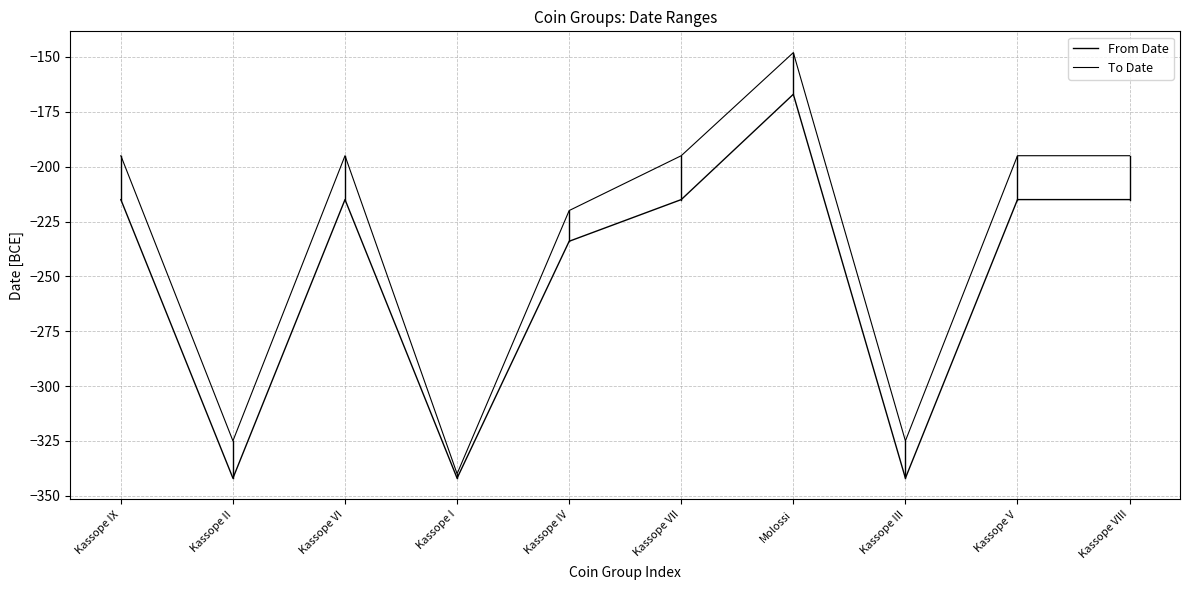

At which category does the chart reach its minimum across all series?

Kassope II